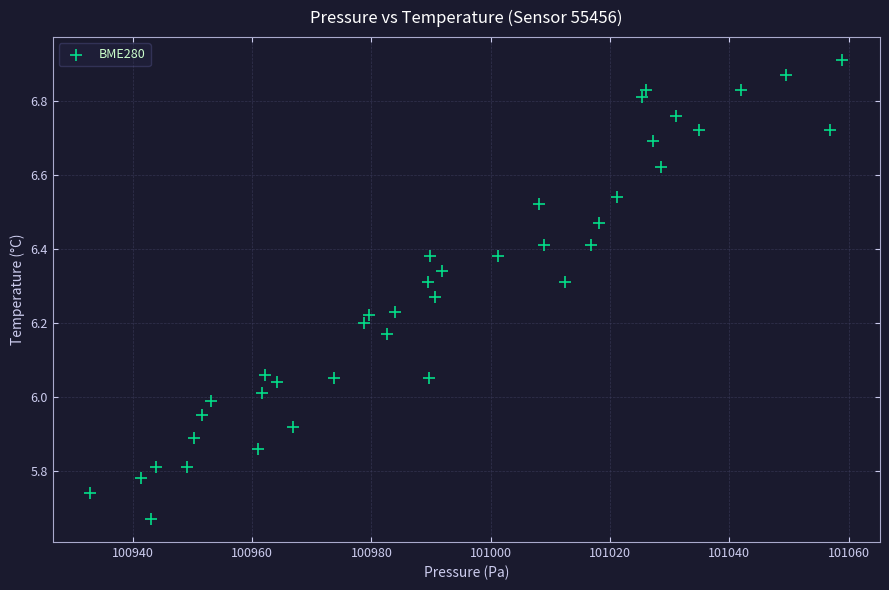

What is the range of Y values (max minus min)?

1.2